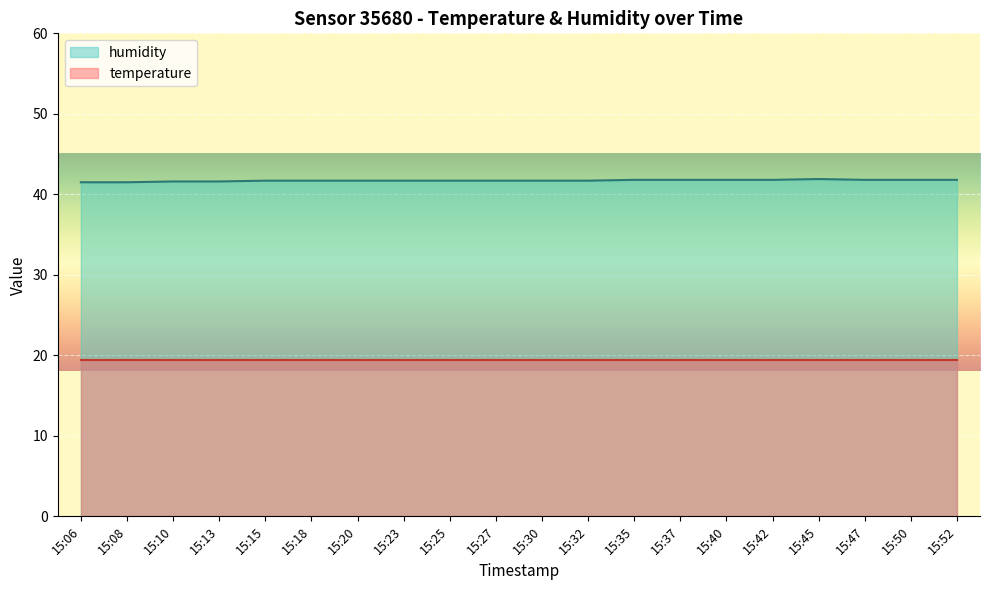

Count the values in the range 41 to 42.

20